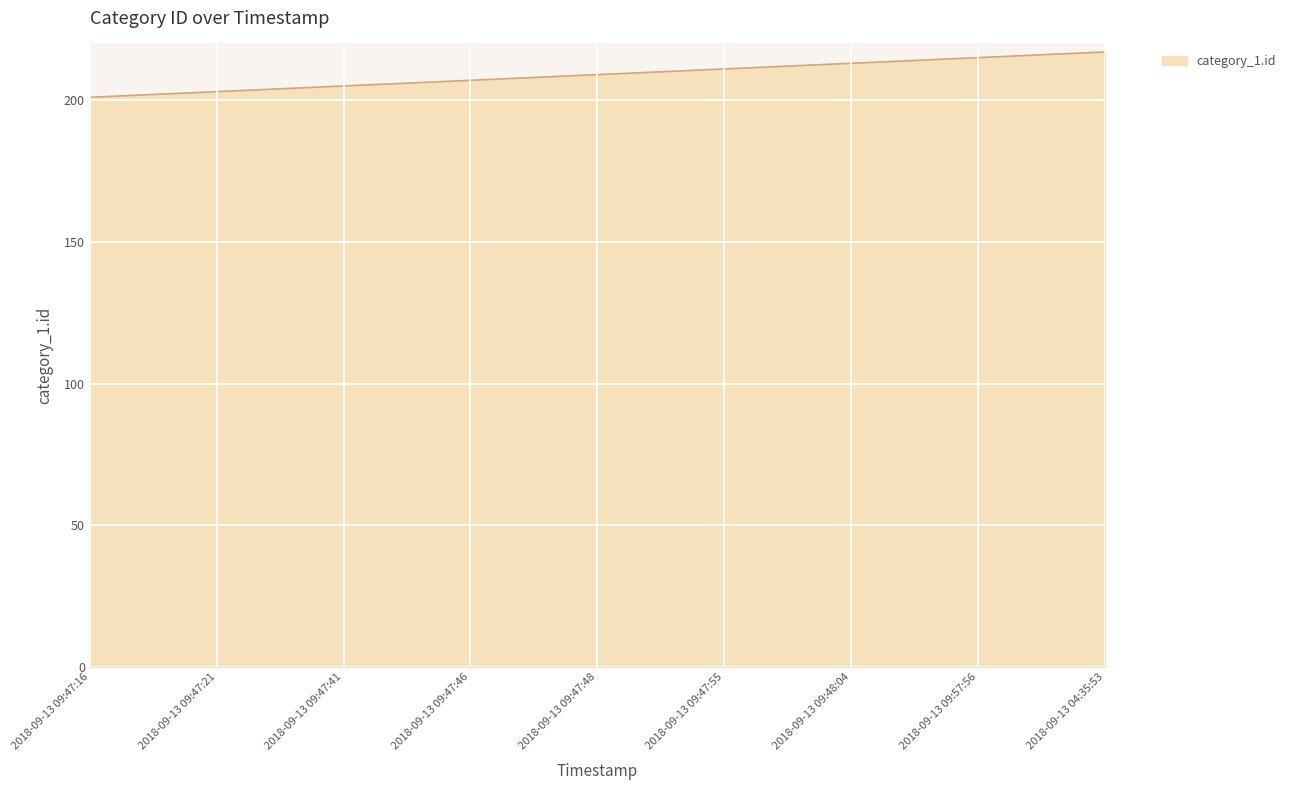

What is the minimum value shown in the chart?

201